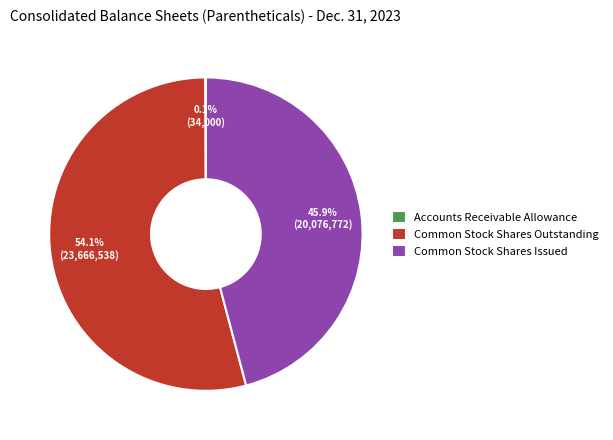

To the nearest percent, what portion does Common Stock Shares Outstanding represent?

54%